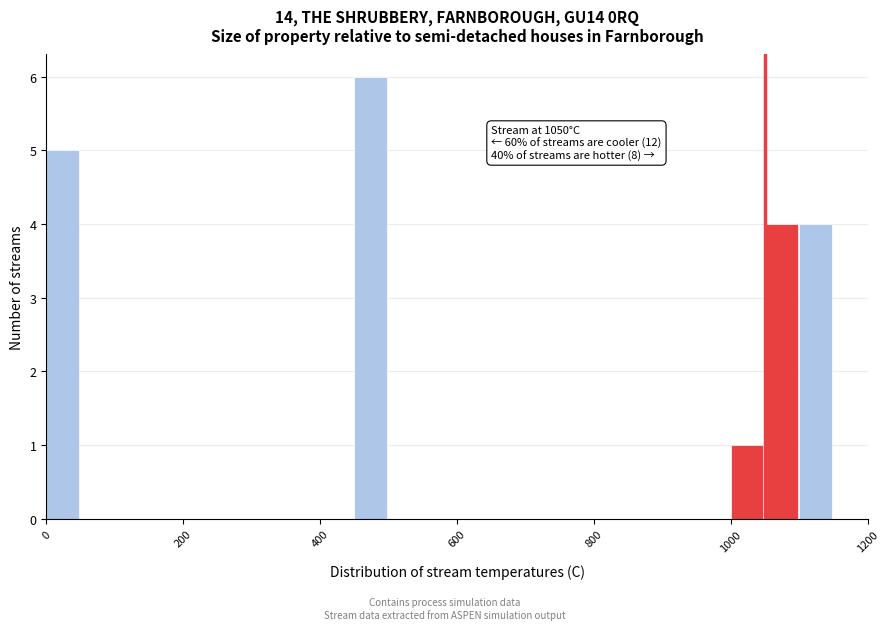

Read against the x-axis, roughly where is the centre of the tallest bar?

480